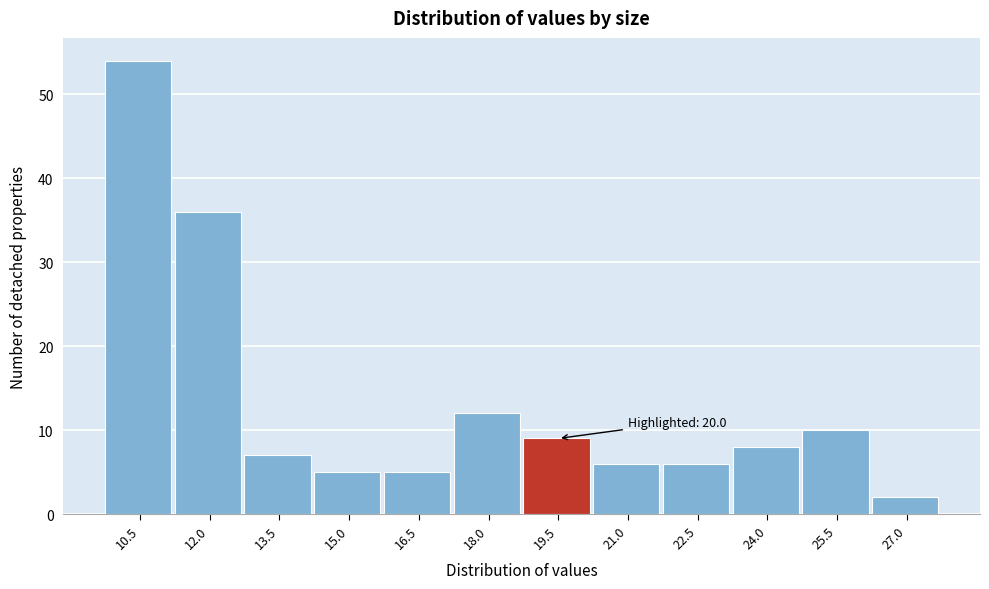

Reading right to left, what are all the values shown in this chart?

27.0=2	25.5=10	24.0=8	22.5=6	21.0=6	19.5=9	18.0=12	16.5=5	15.0=5	13.5=7	12.0=36	10.5=54